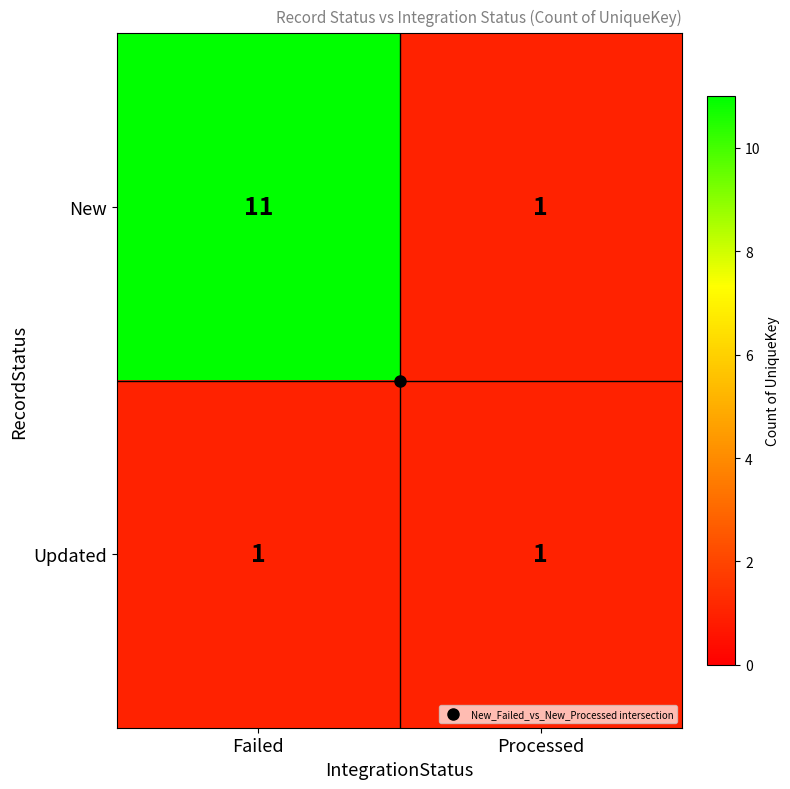

The value of Updated at Failed is 1. True or false?

True